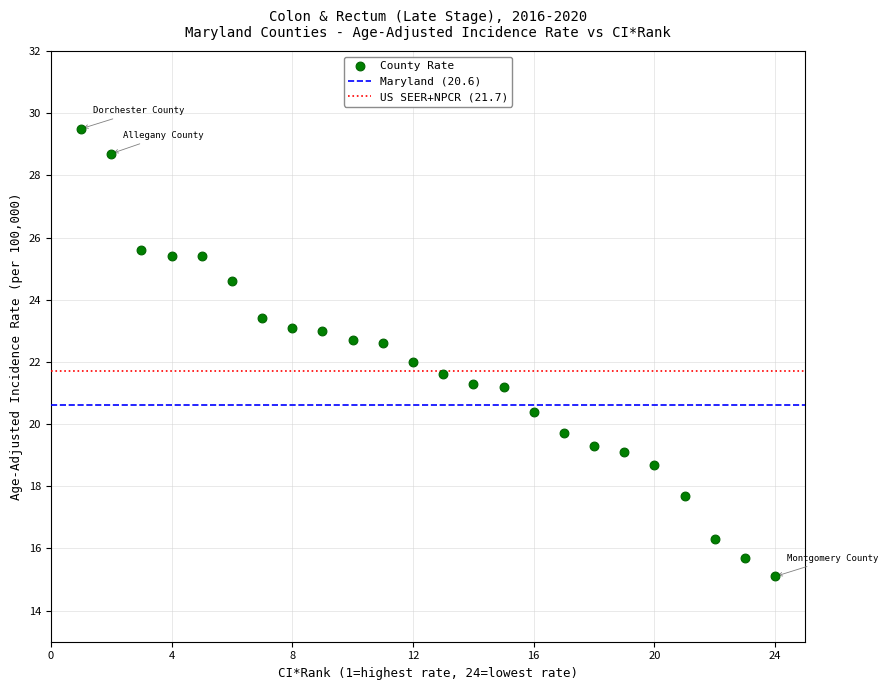

What is the range of X values (max minus min)?

23.0